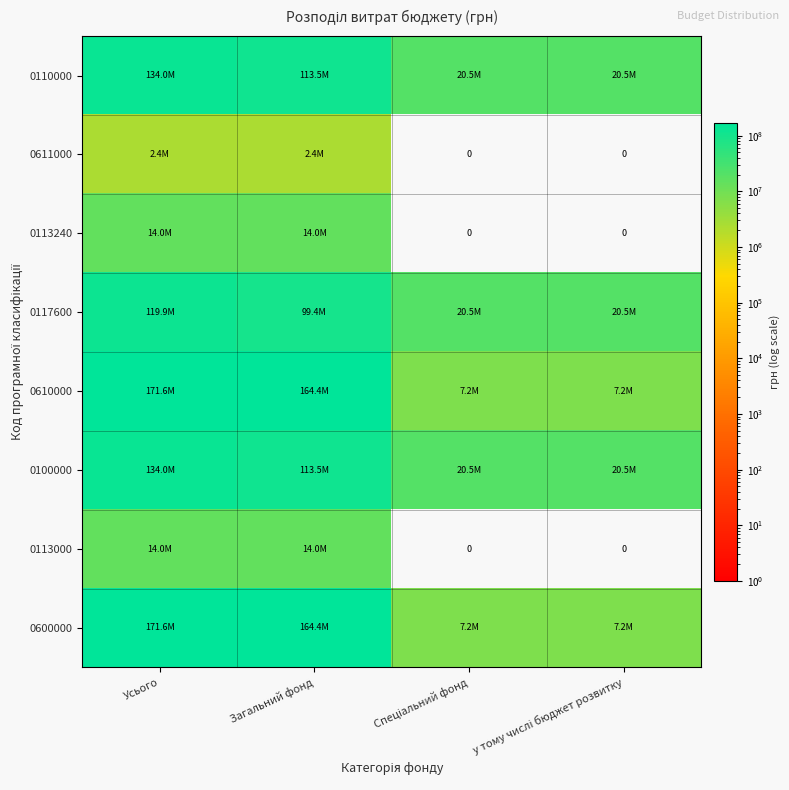

What is the average value of the 0117600 series?

65072473.3